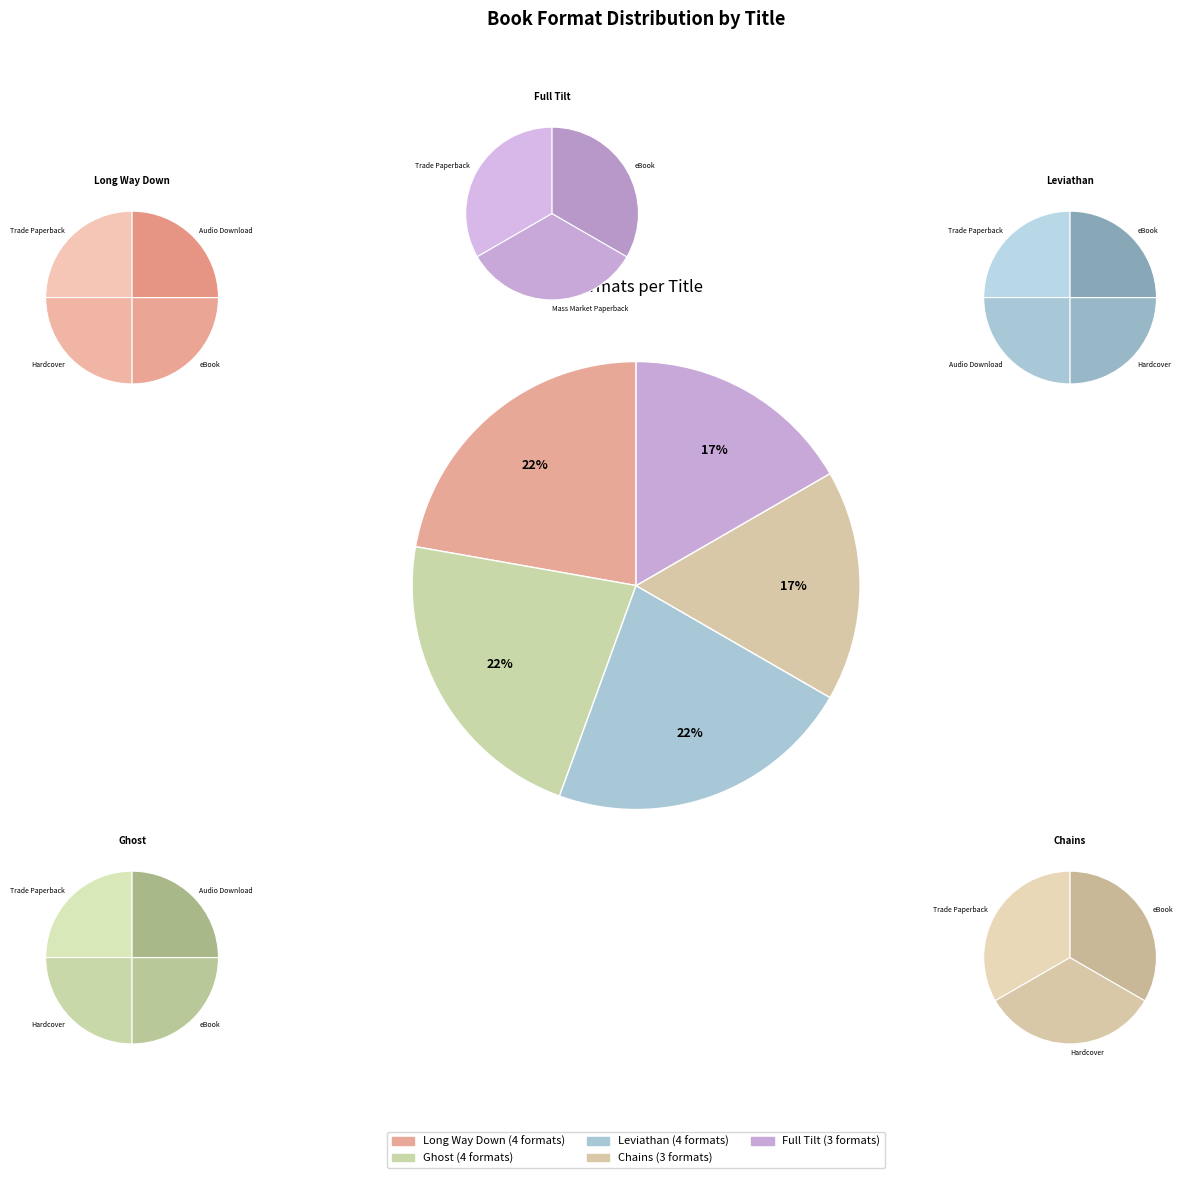

To the nearest percent, what portion does Full Tilt represent?

17%